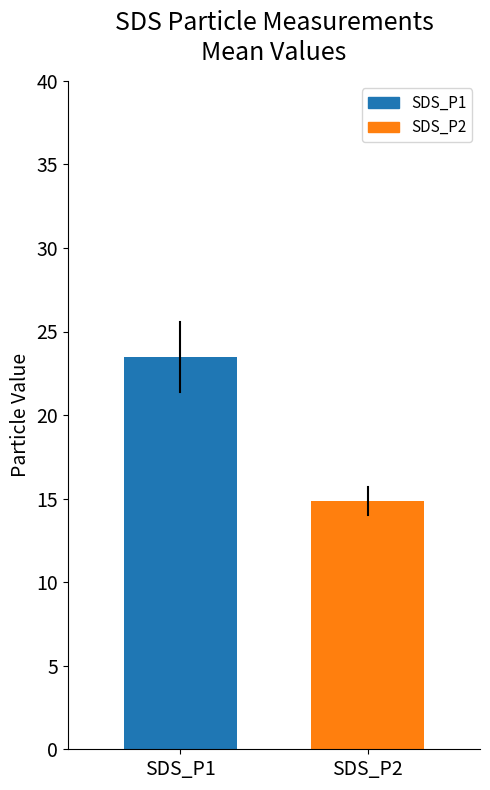

What is the sum of the values at SDS_P1 and SDS_P2?

38.3